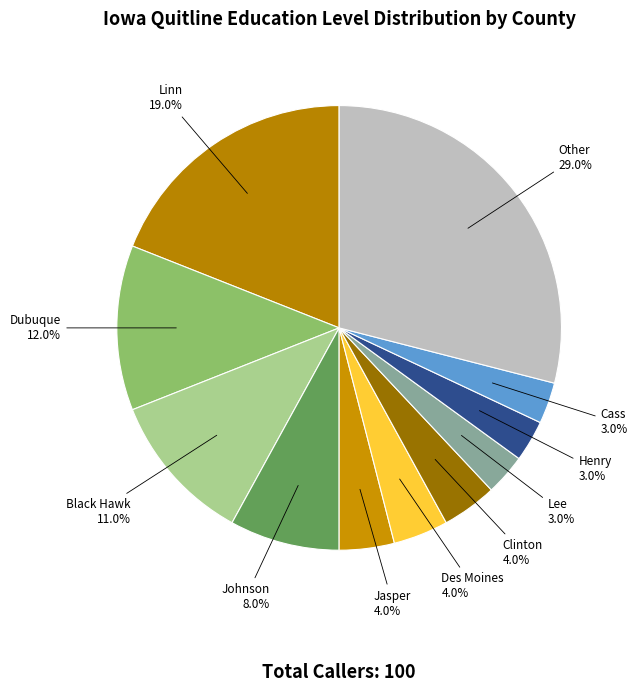

What percentage is the Jasper slice, to the nearest percent?

4%